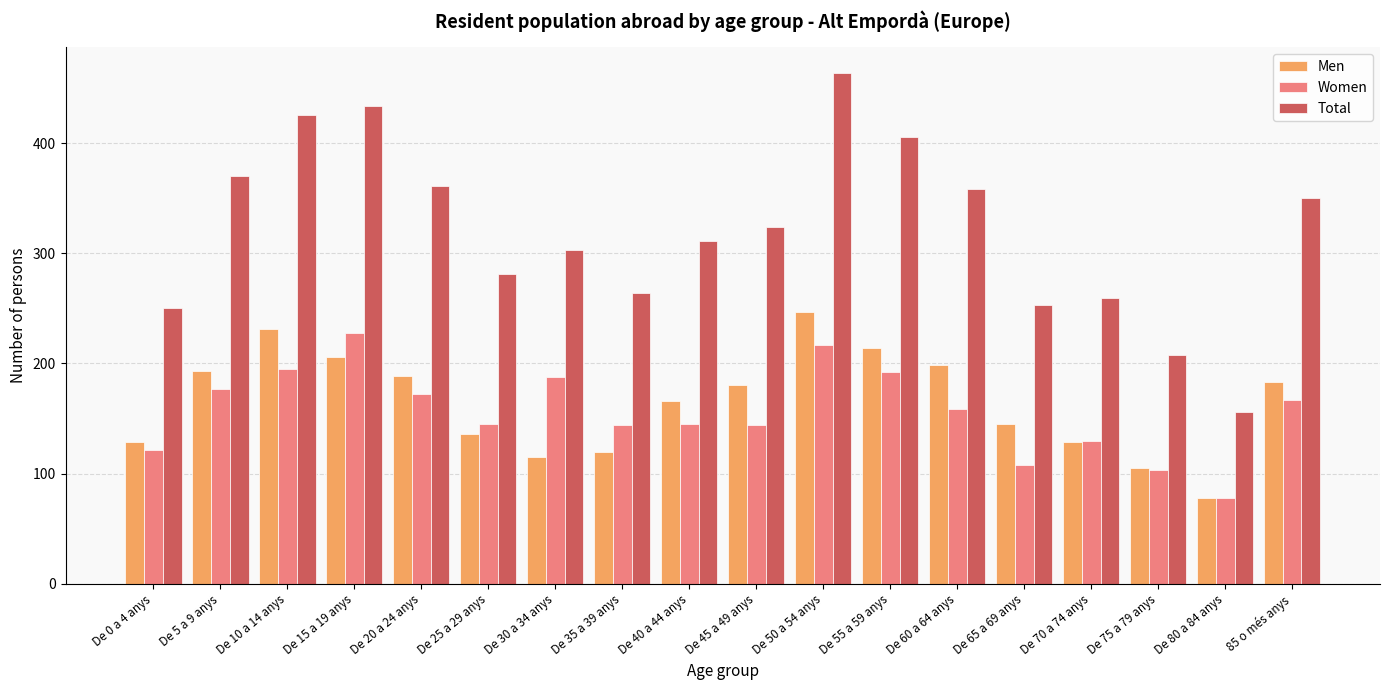

Count the number of data series in this chart.

3